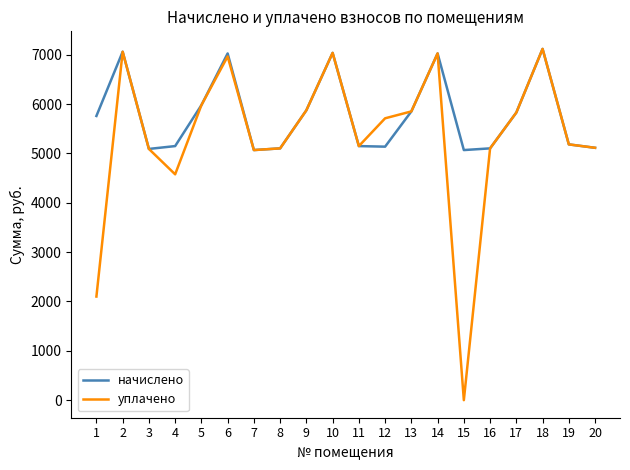

The value of уплачено at 18 is 7119.4. True or false?

True